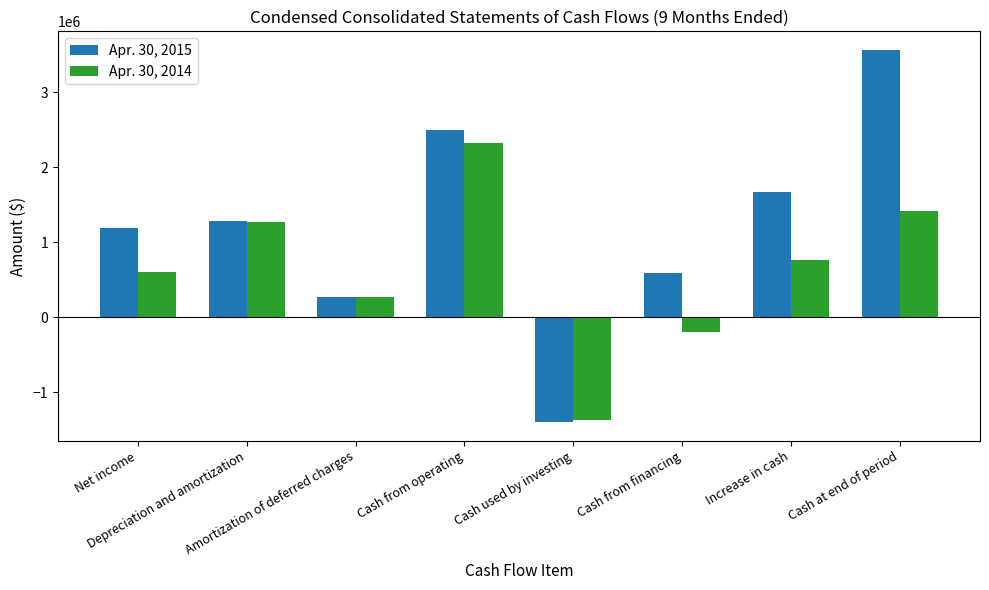

How many distinct data groups are displayed?

2